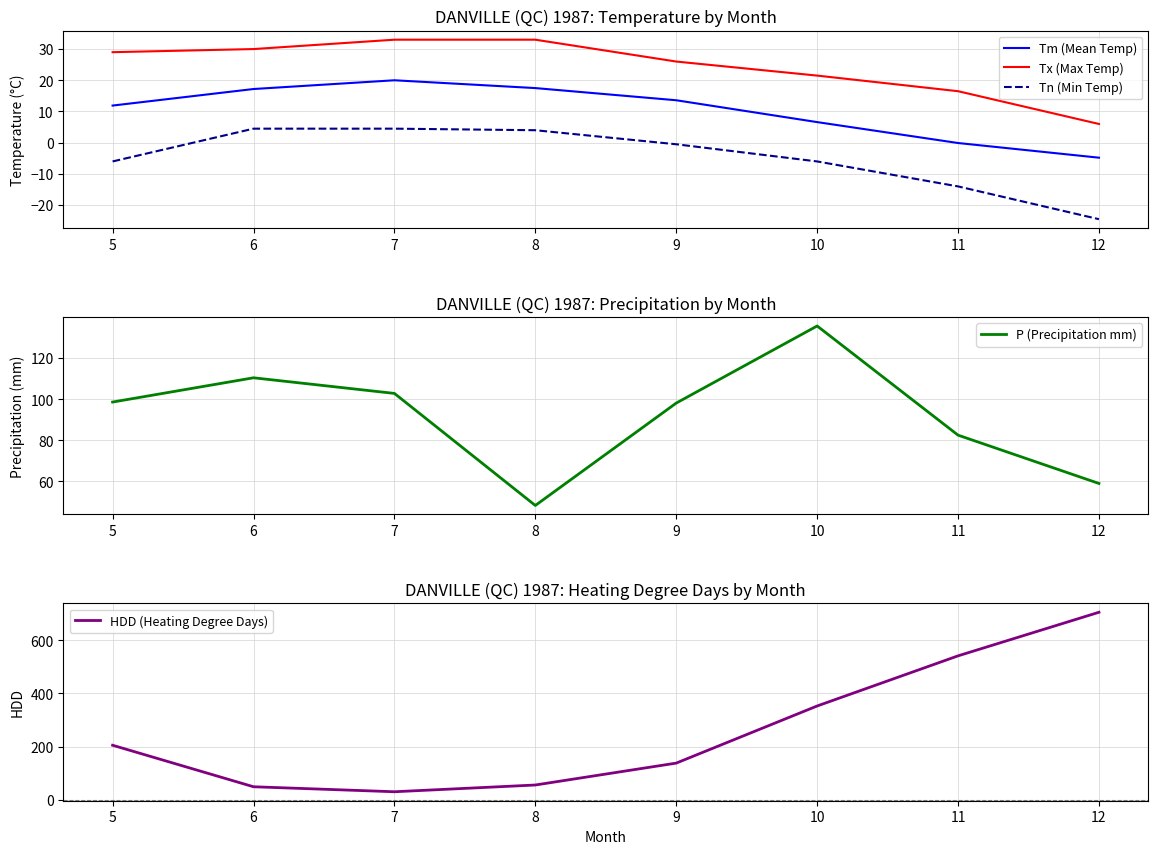

Rank the series at 7 from lowest to highest value.

Tn (Min Temp), Tm (Mean Temp), HDD (Heating Degree Days), Tx (Max Temp), P (Precipitation mm)